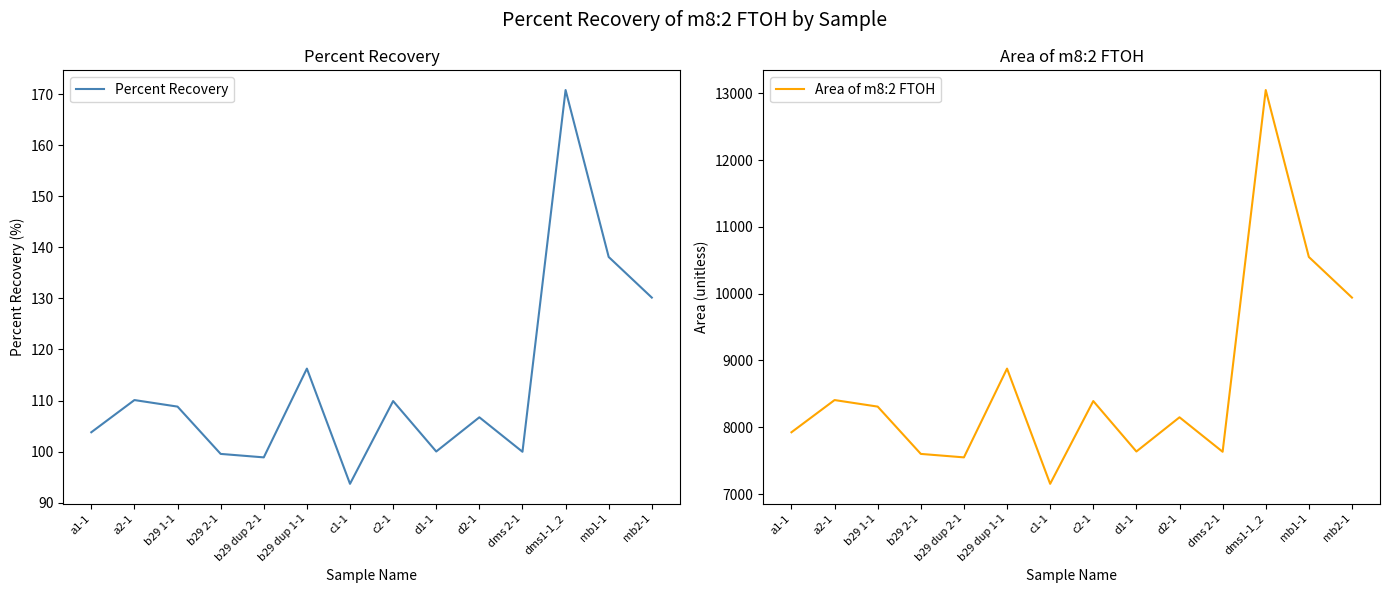

The Area of m8:2 FTOH series shows 7153.0 at c1-1. True or false?

True